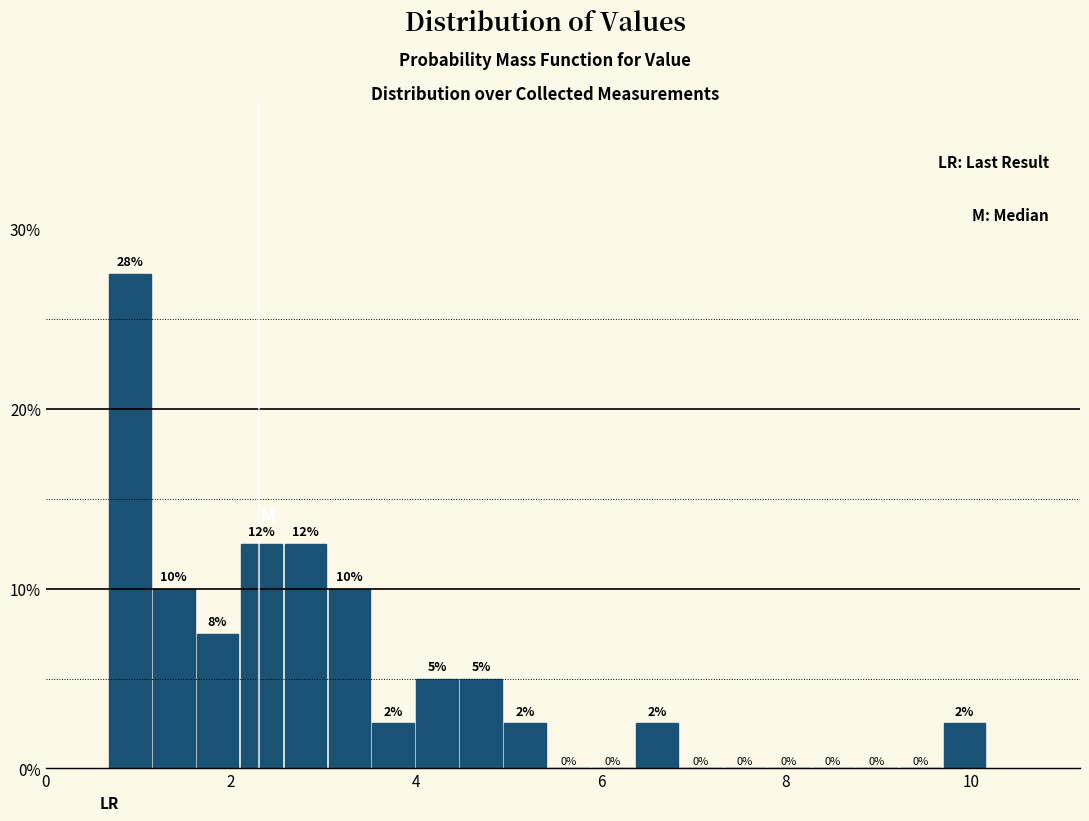

Around what value on the x-axis is the tallest bar? Give the approximate position of its centre, as read against the axis.

1.0